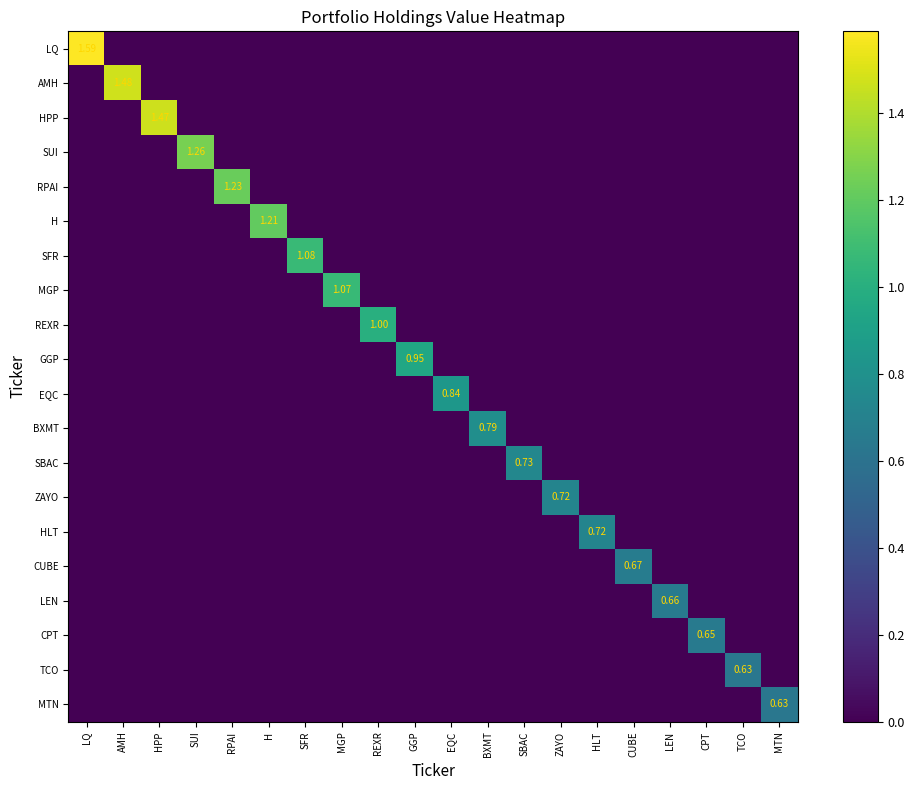

Between SFR and TCO, which is larger?

SFR